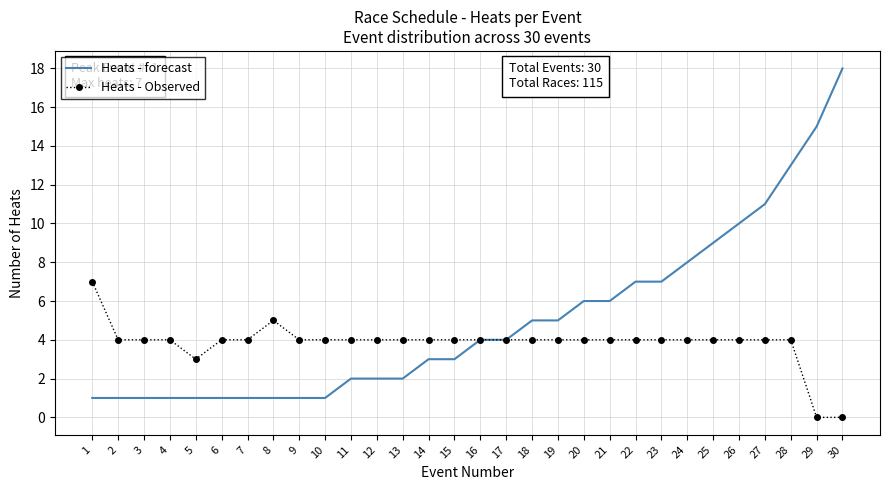

Where is Heats - Observed nearest to the value 3?

5